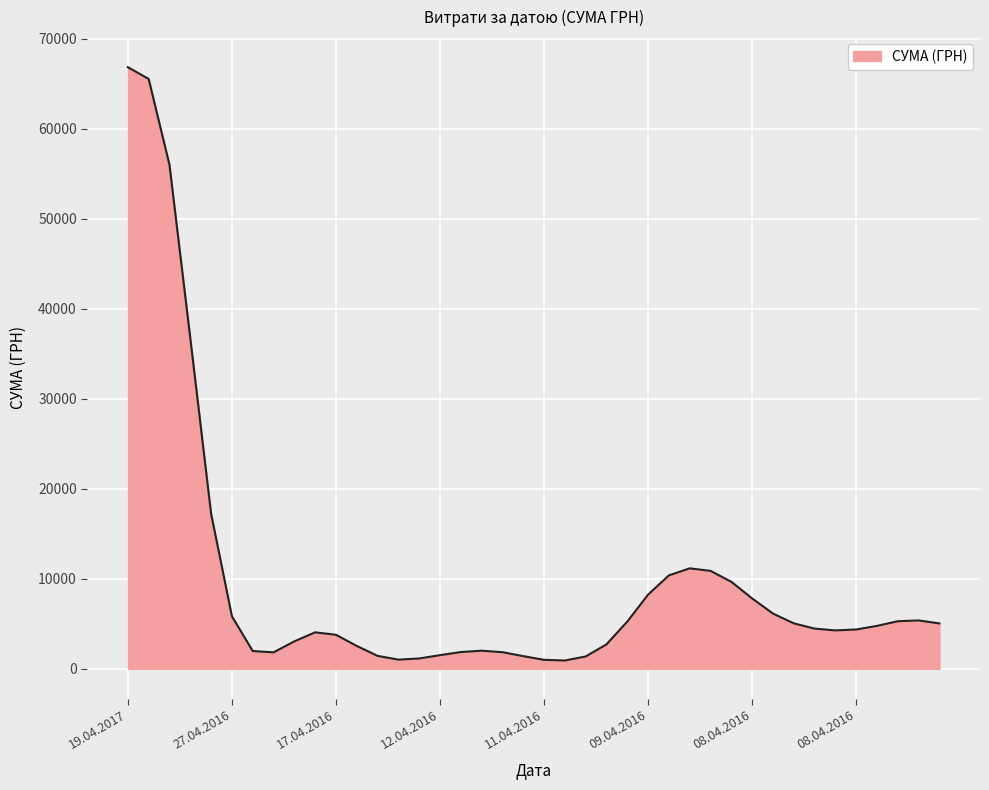

What is the difference between the maximum and minimum values?

65899.0